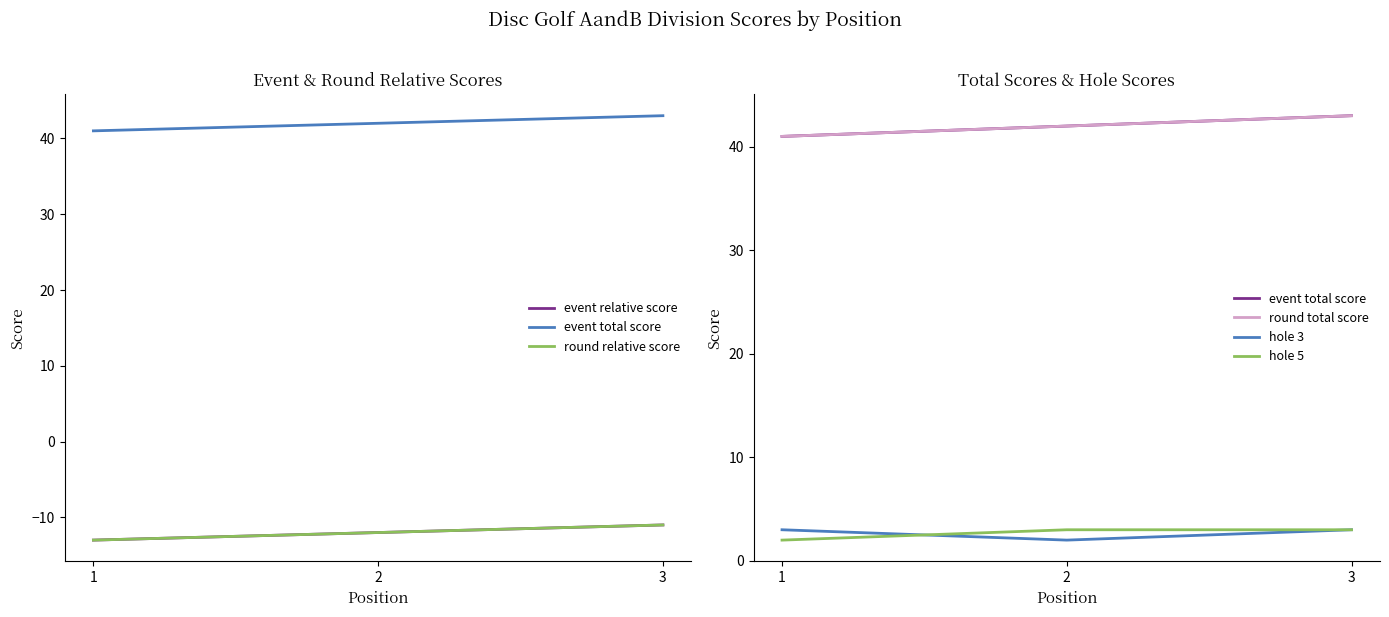

What is the total value across all series at 2?

65